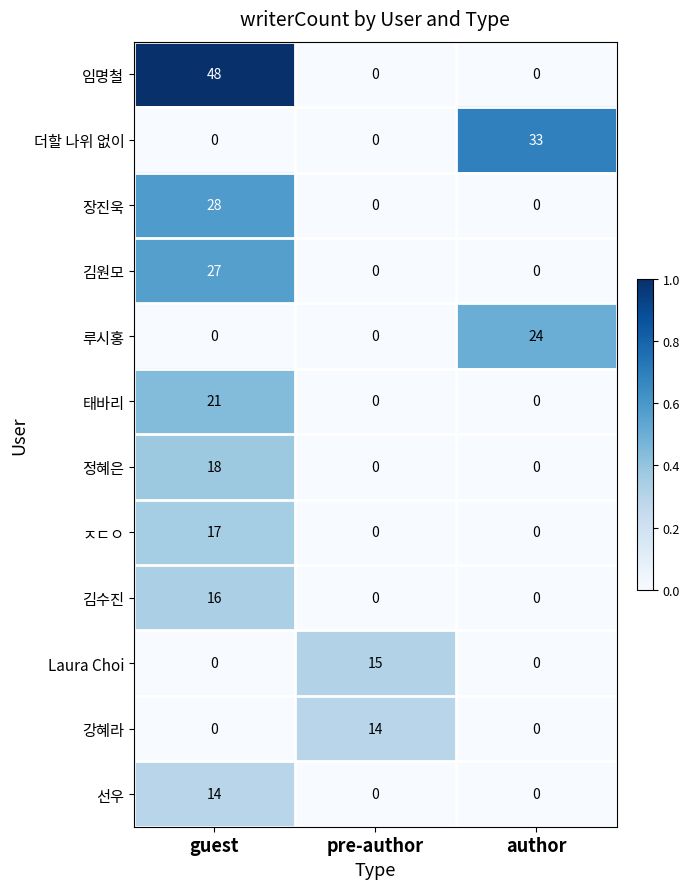

The value of 김원모 at author is 0. True or false?

True